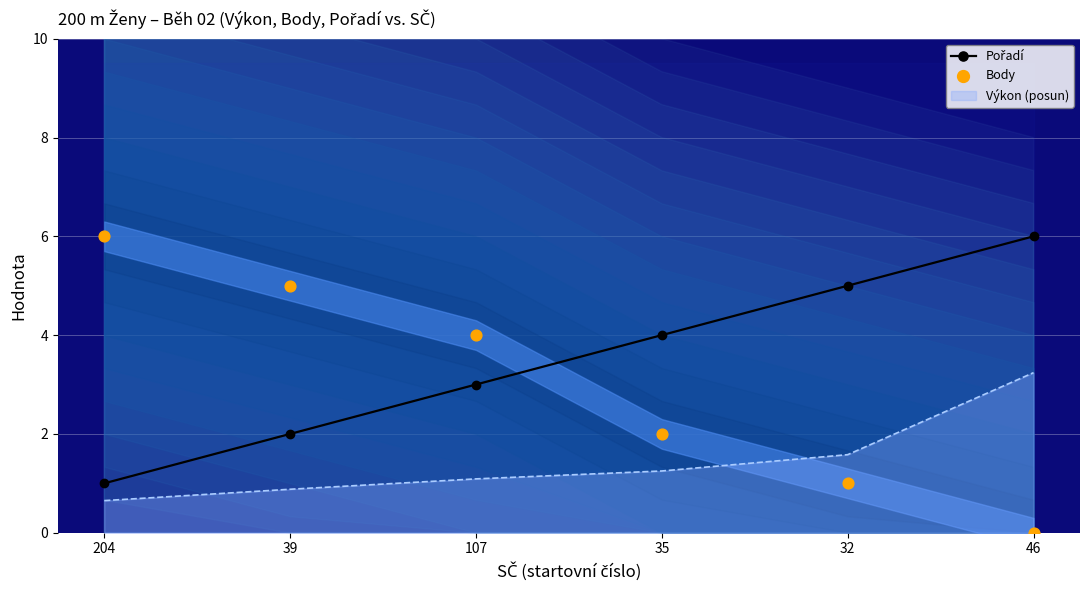

Which series reaches the minimum Y coordinate?

Body